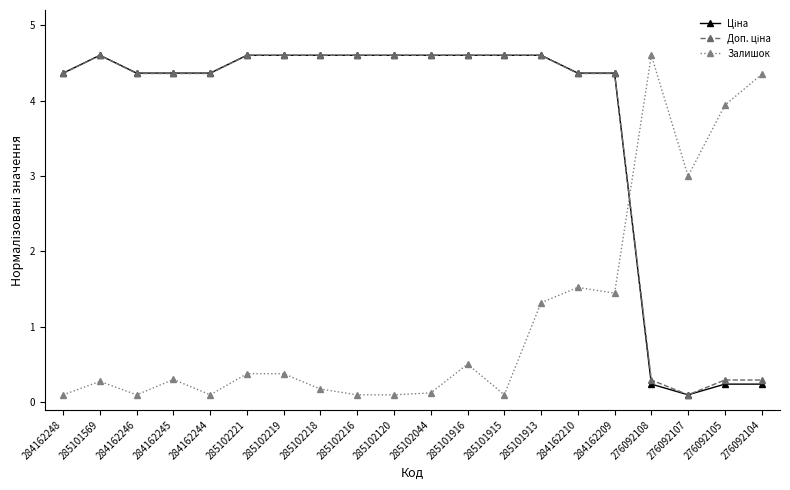

True or false: Залишок has a value of 0.1 at 284162244.

True